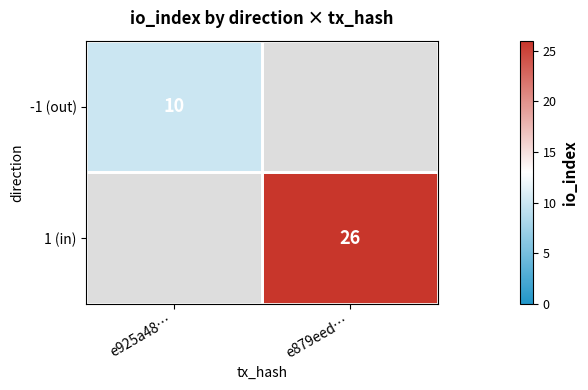

Is it true that -1 (out) equals 10 at e925a48…?

True